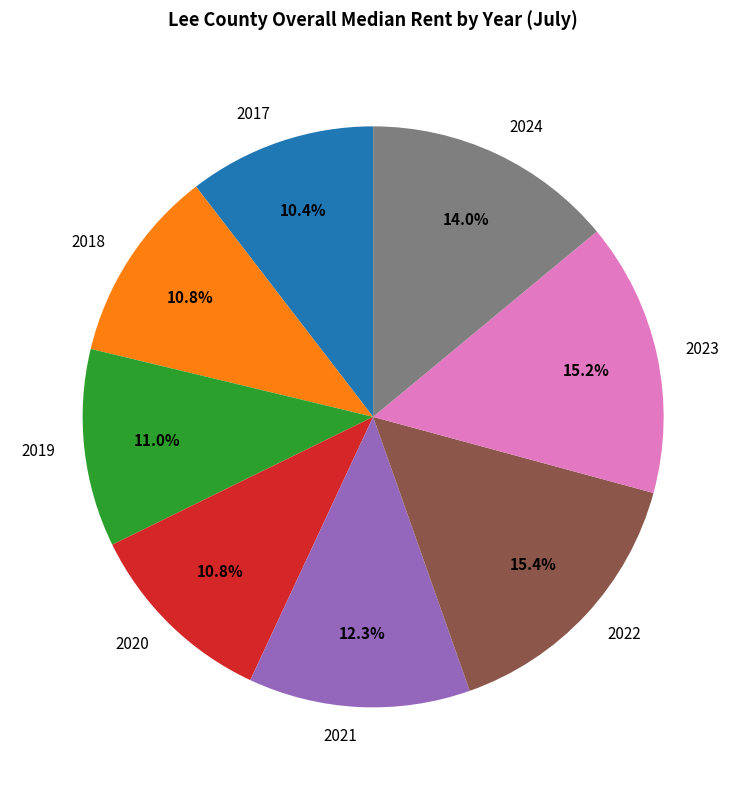

Do 2021 and 2020 together represent more than half of the pie?

No